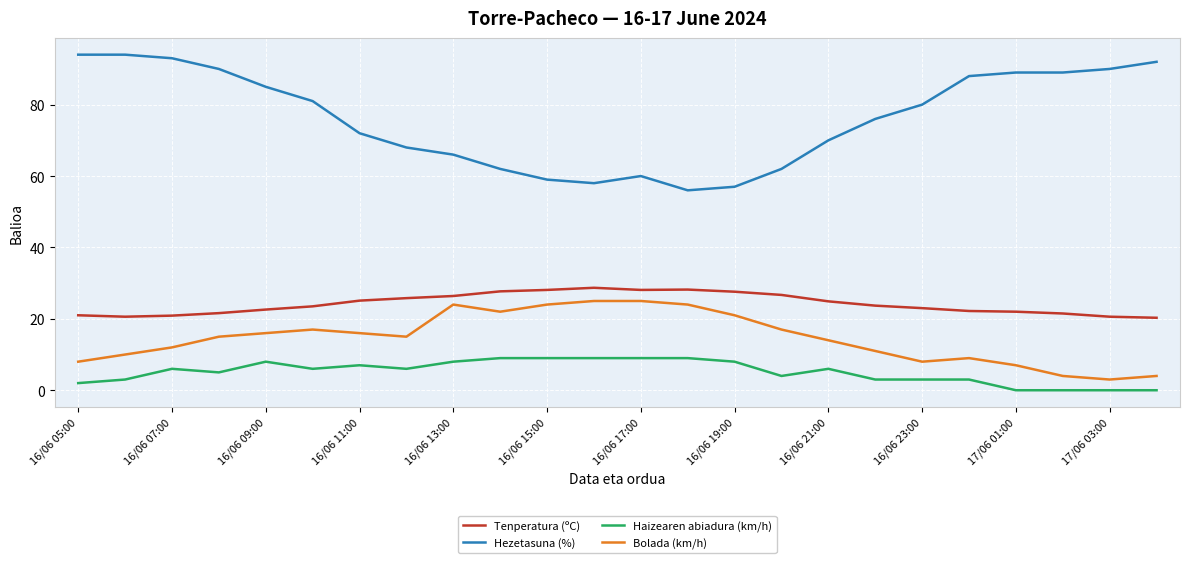

Which series has the largest total across all categories?

Hezetasuna (%)